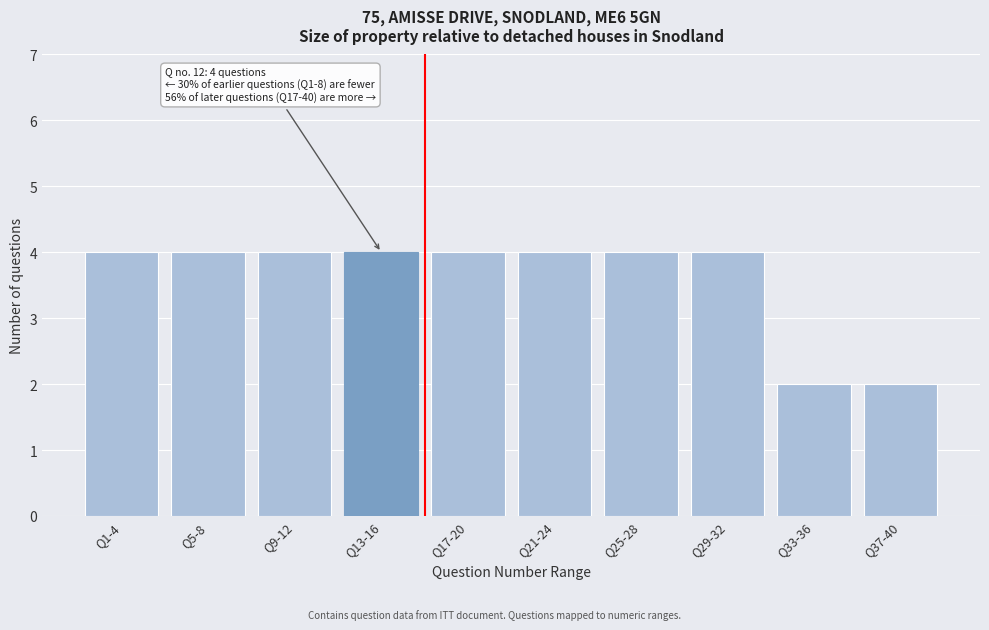

Reading right to left, what are all the values shown in this chart?

2	2	4	4	4	4	4	4	4	4